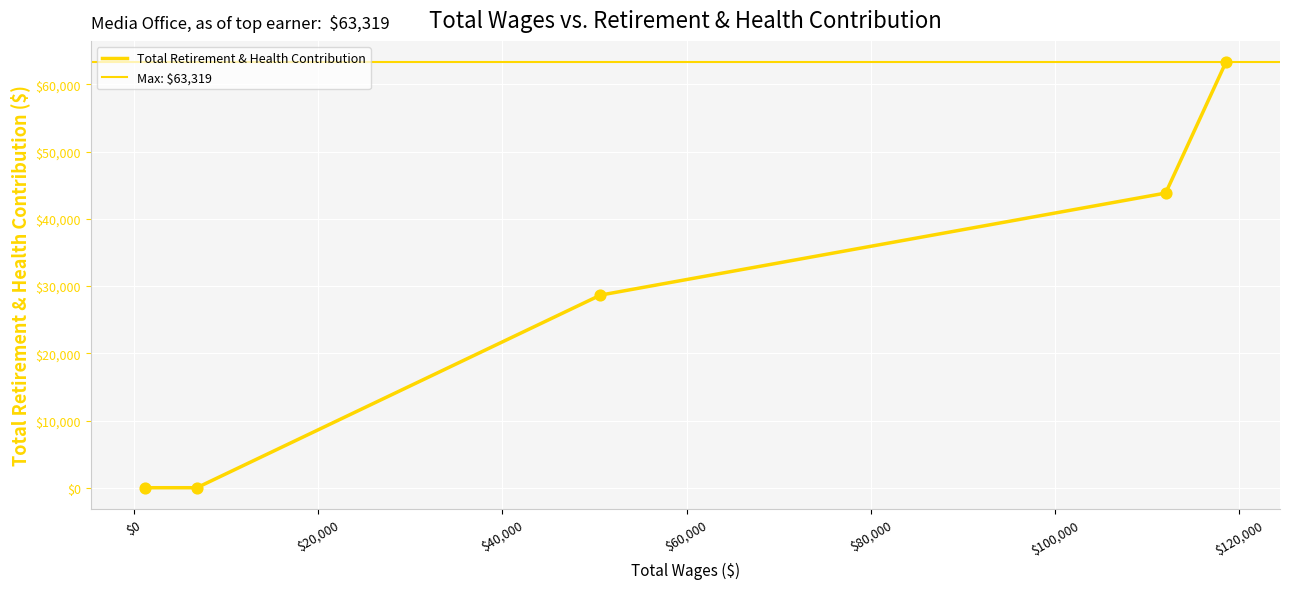

Which has a higher value, 6831.0 or 112028.0?

112028.0